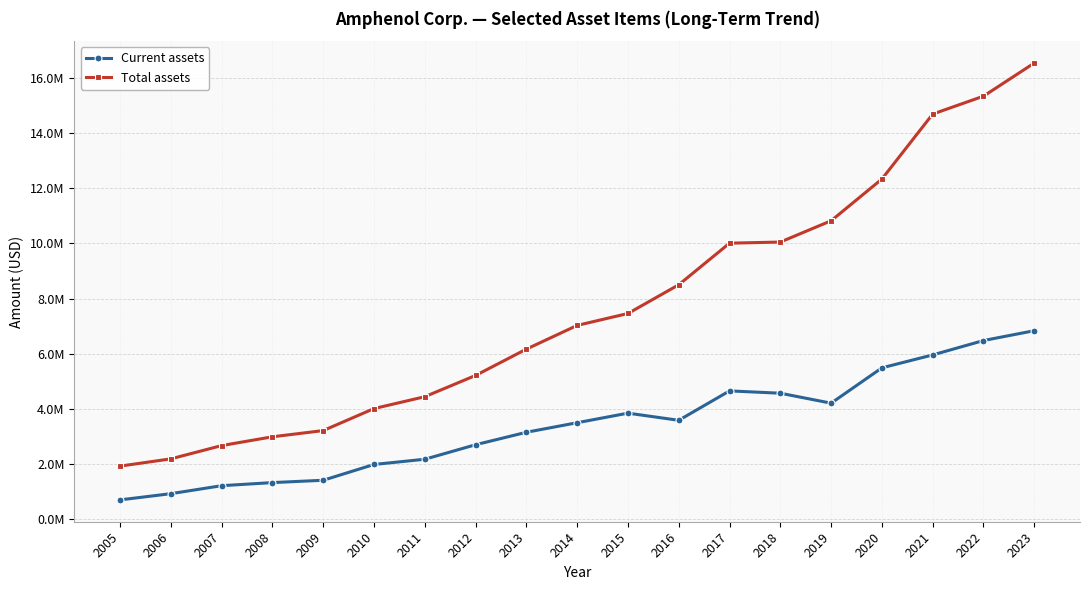

True or false: Current assets has a value of 5428946 at 2016.

False